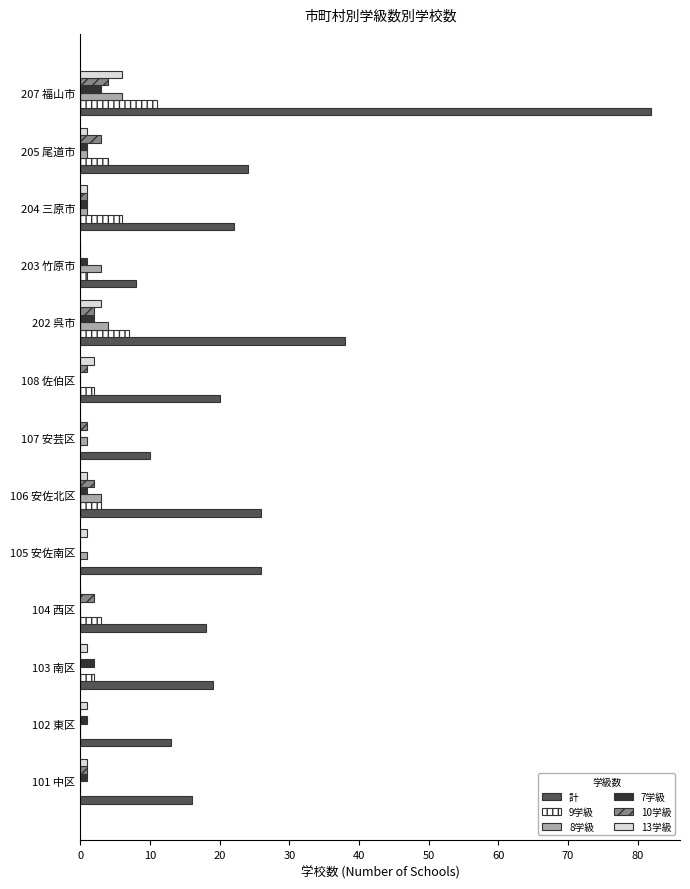

What is the average value of the 10学級 series?

1